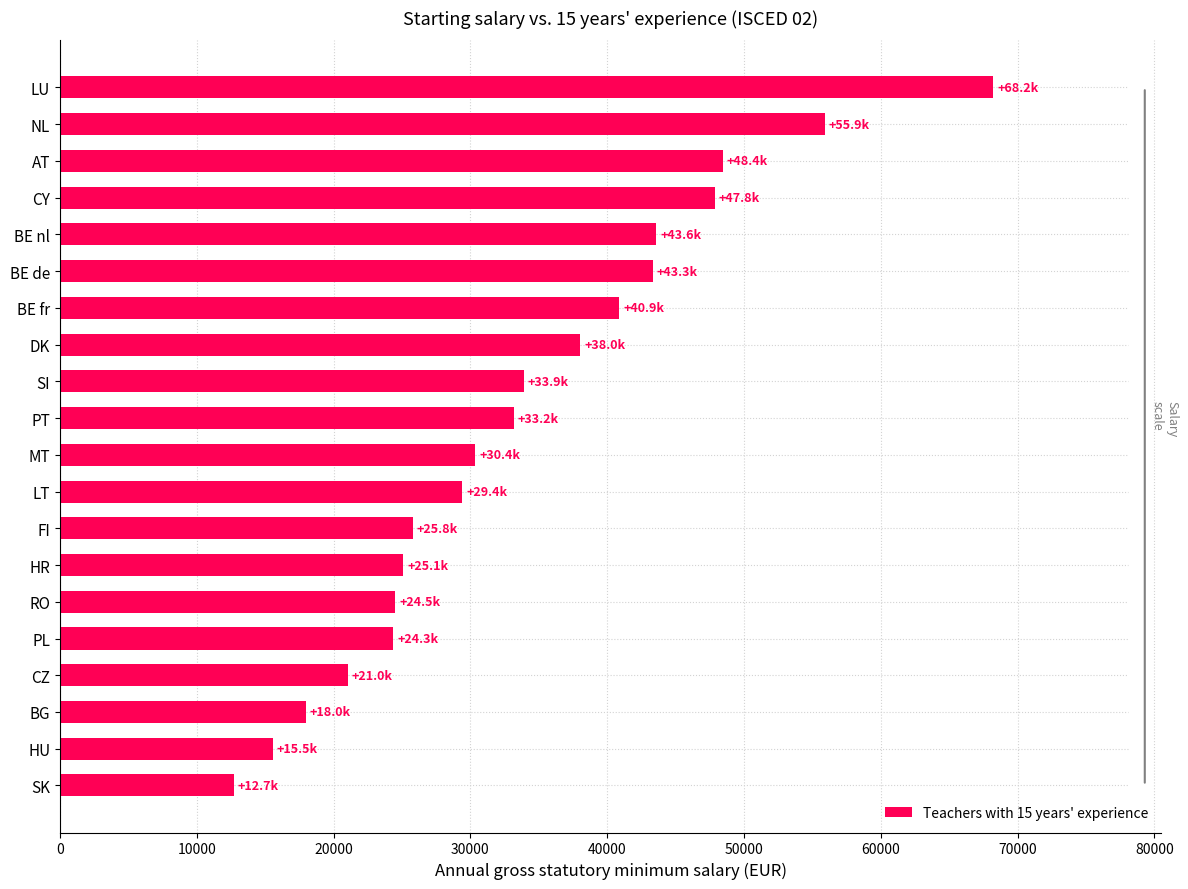

The chart shows a value of 17746.8 at BE nl. True or false?

False